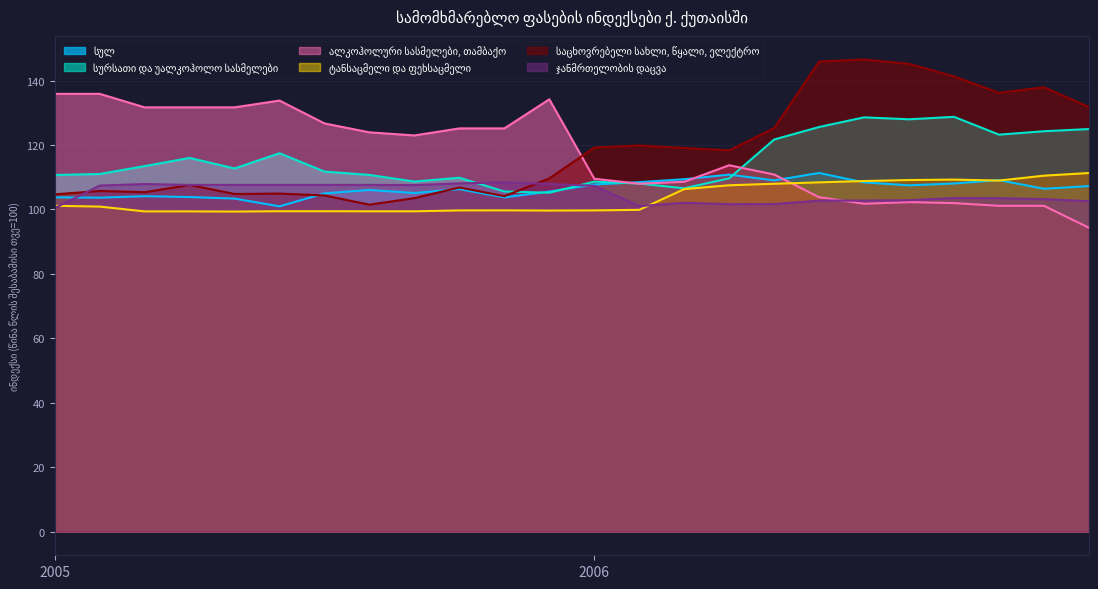

After their last crossing, which series has the higher values: ალკოჰოლური სასმელები, თამბაქო or ტანსაცმელი და ფეხსაცმელი?

ტანსაცმელი და ფეხსაცმელი